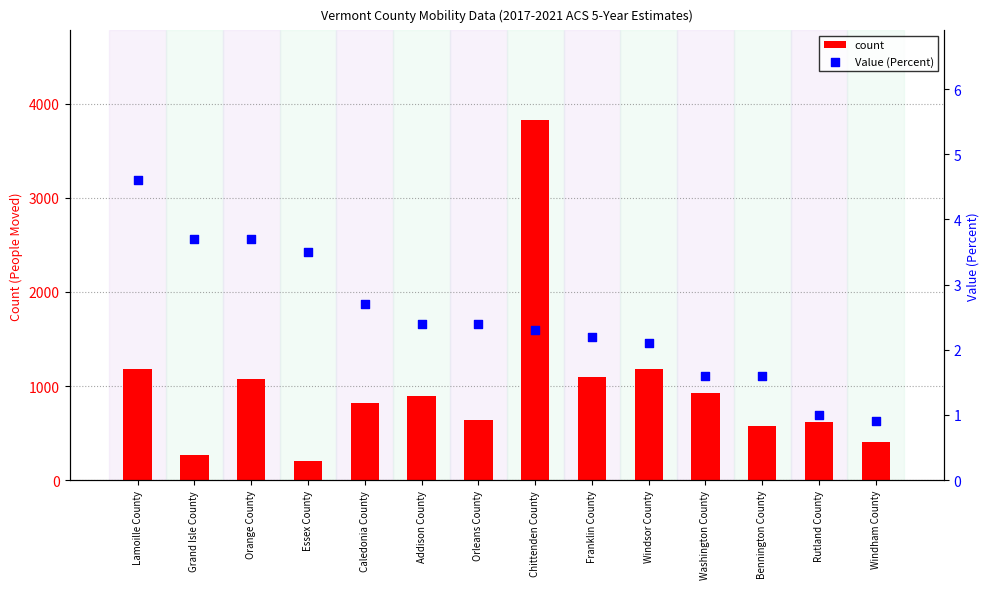

What are all the series names shown in the legend?

count, Value (Percent)